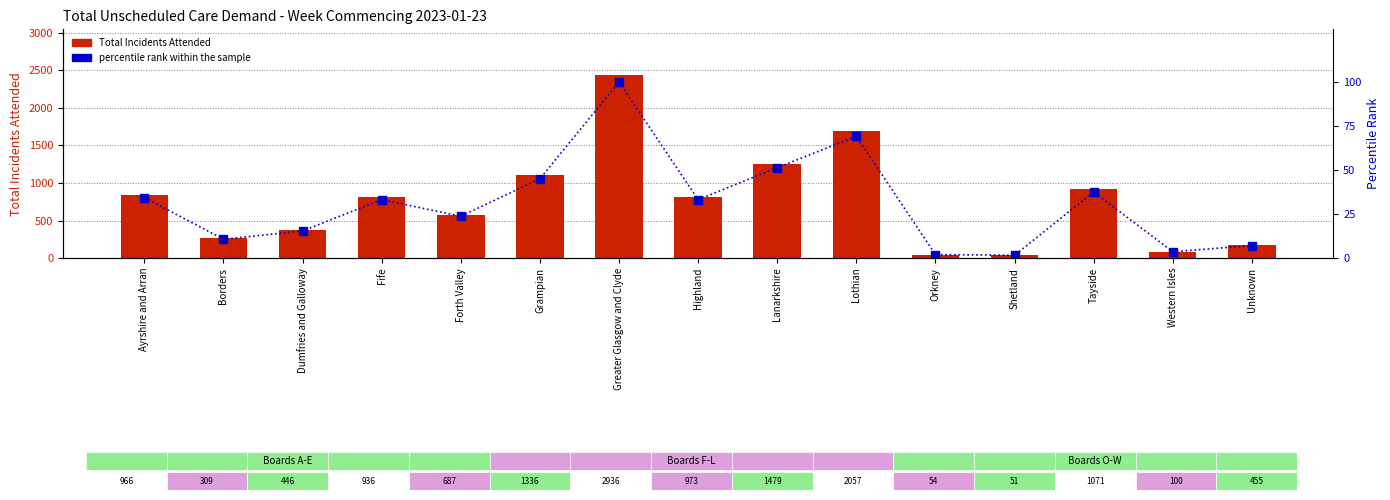

How many groups of bars are there?

15